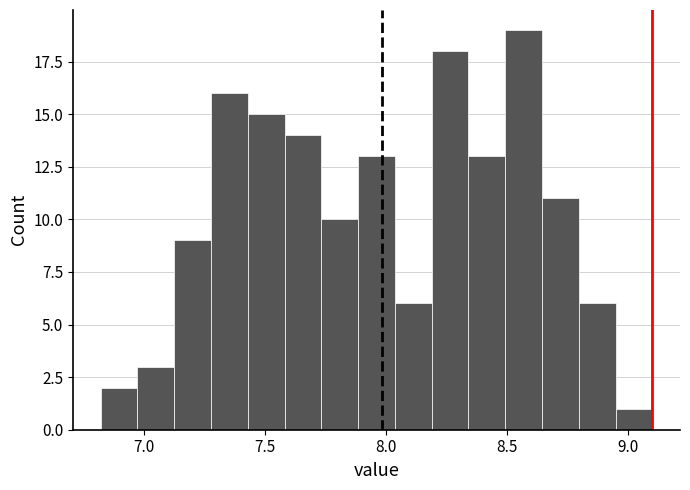

Read against the x-axis, roughly where is the centre of the tallest bar?

8.55